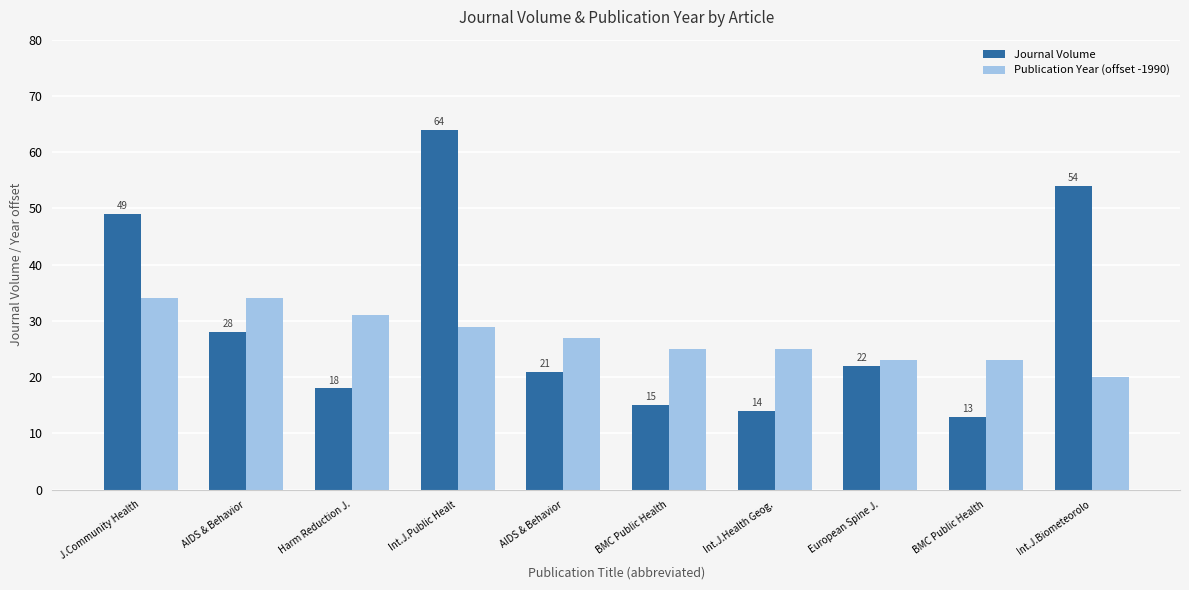

Which series has the largest range (max minus min)?

Journal Volume